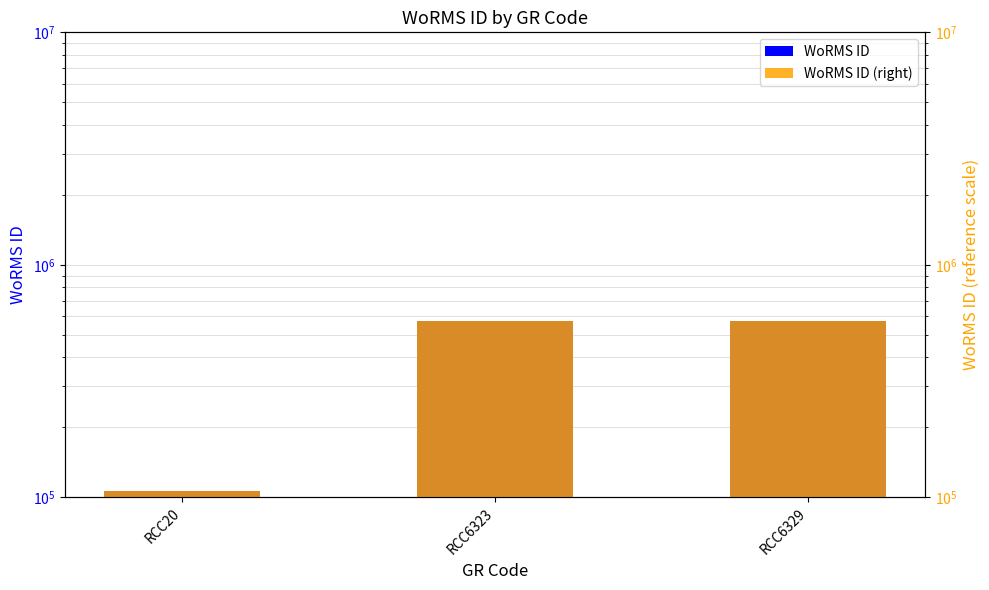

True or false: WoRMS ID (right) has a value of 815971 at RCC6329.

False